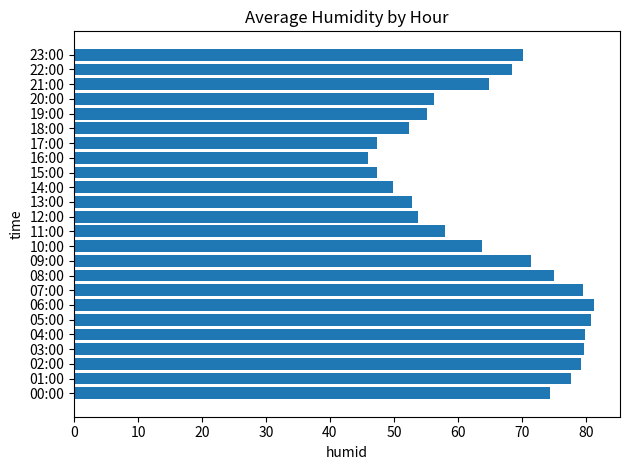

Which category has the lowest value across all series?

16:00